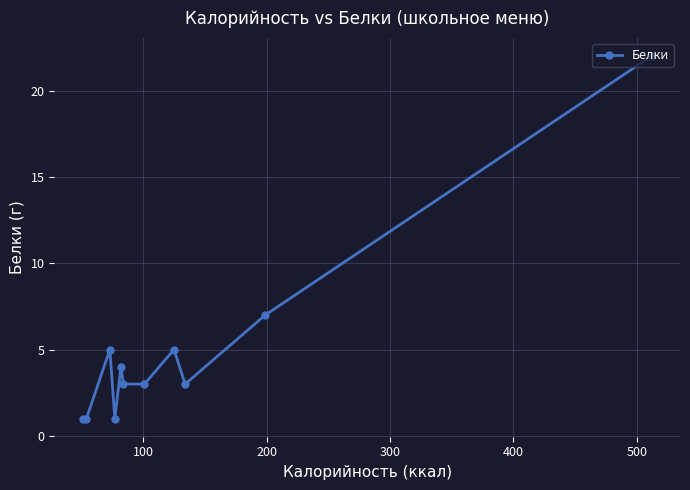

How many interior local peaks (higher than both neighbors) does the data have?

3